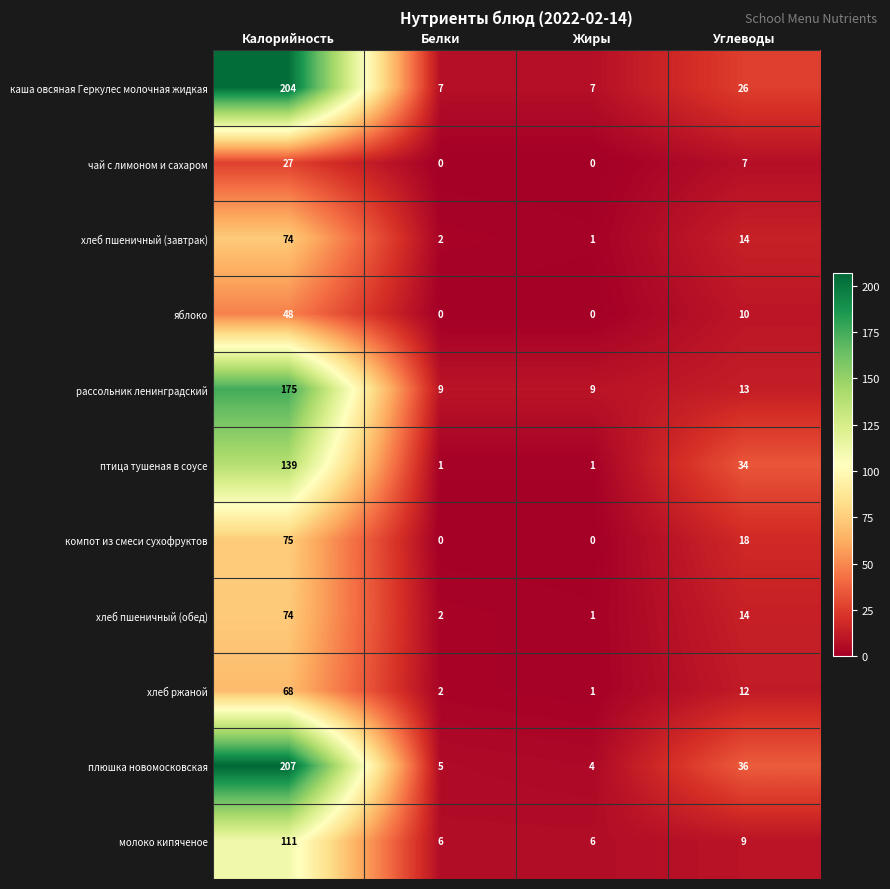

List the labels in order of плюшка новомосковская value, largest first.

Калорийность, Углеводы, Белки, Жиры